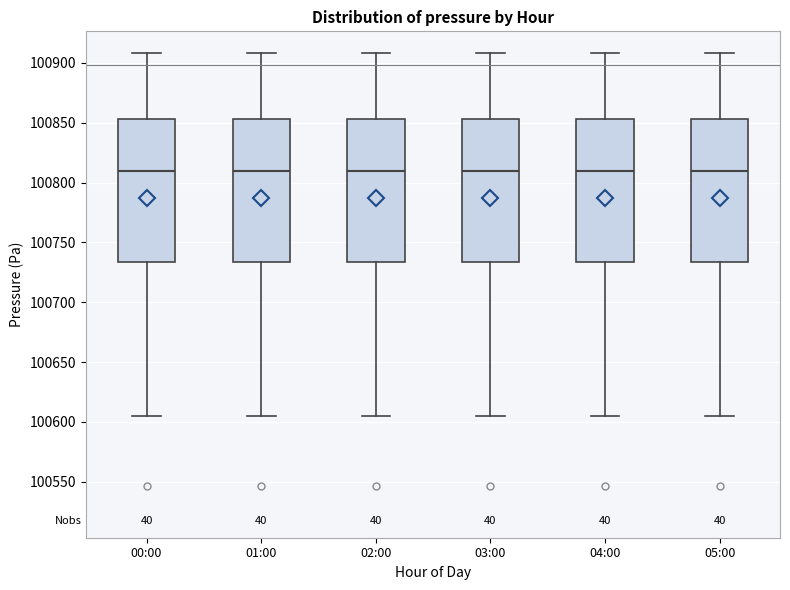

Where does the lower whisker of the box for 01:00 end on the y-axis? The values are not printed on the chart, so give them approximately, as read against the axis.

100605